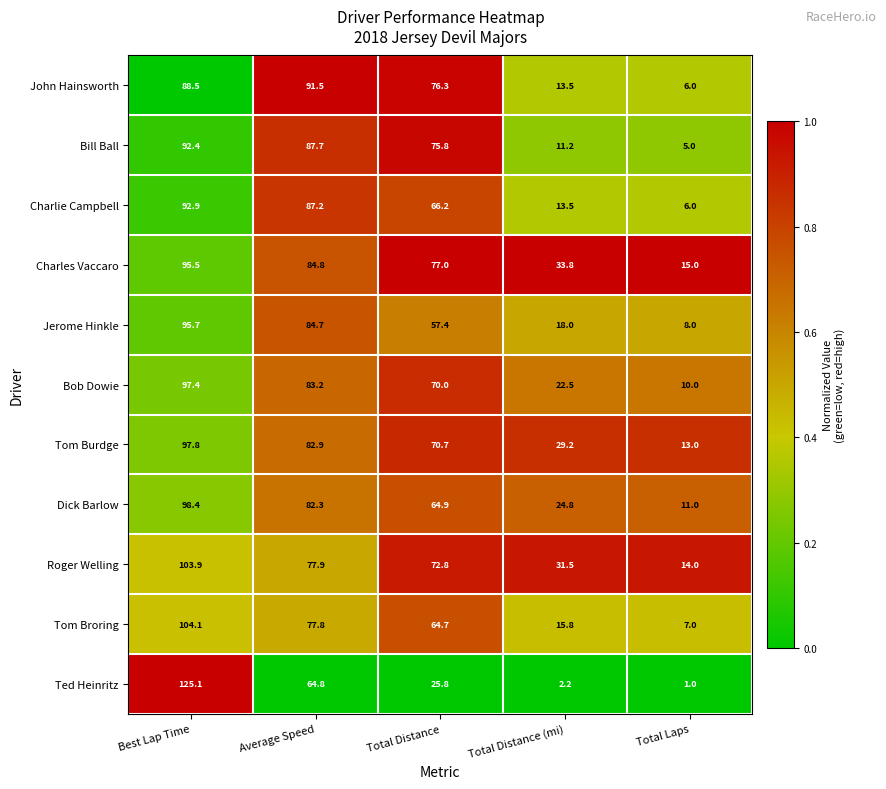

Which category has the lowest value across all series?

Total Laps